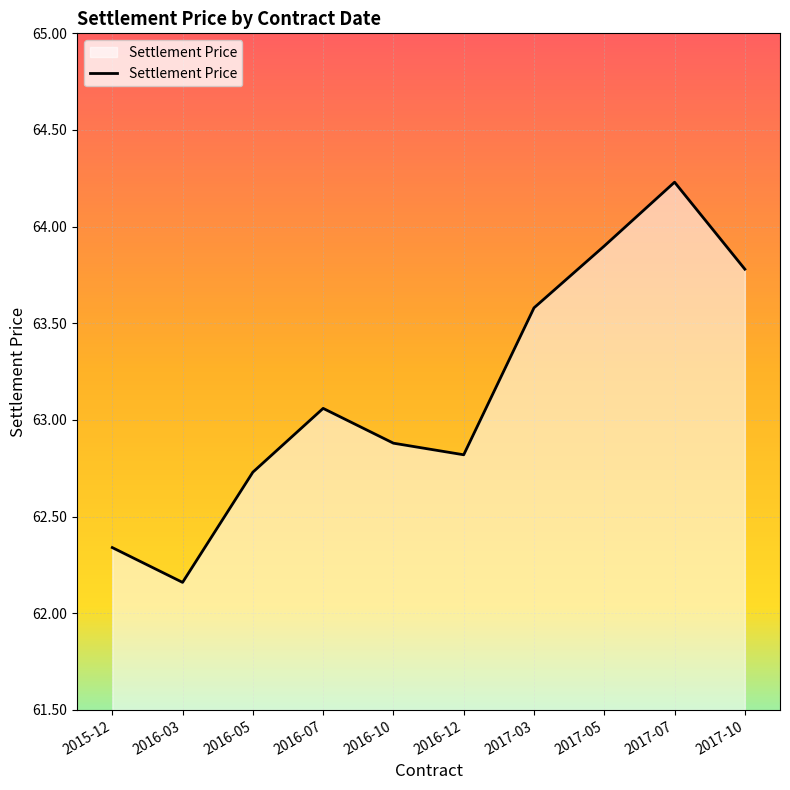

What position from the right is 2016-12?

5